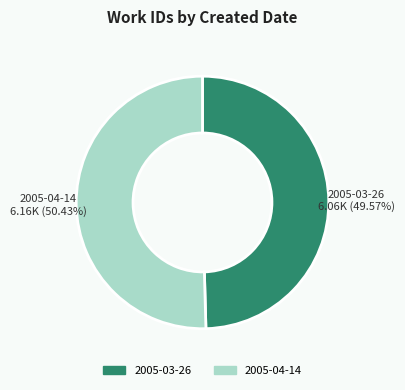

Which category accounts for the majority?

2005-04-14